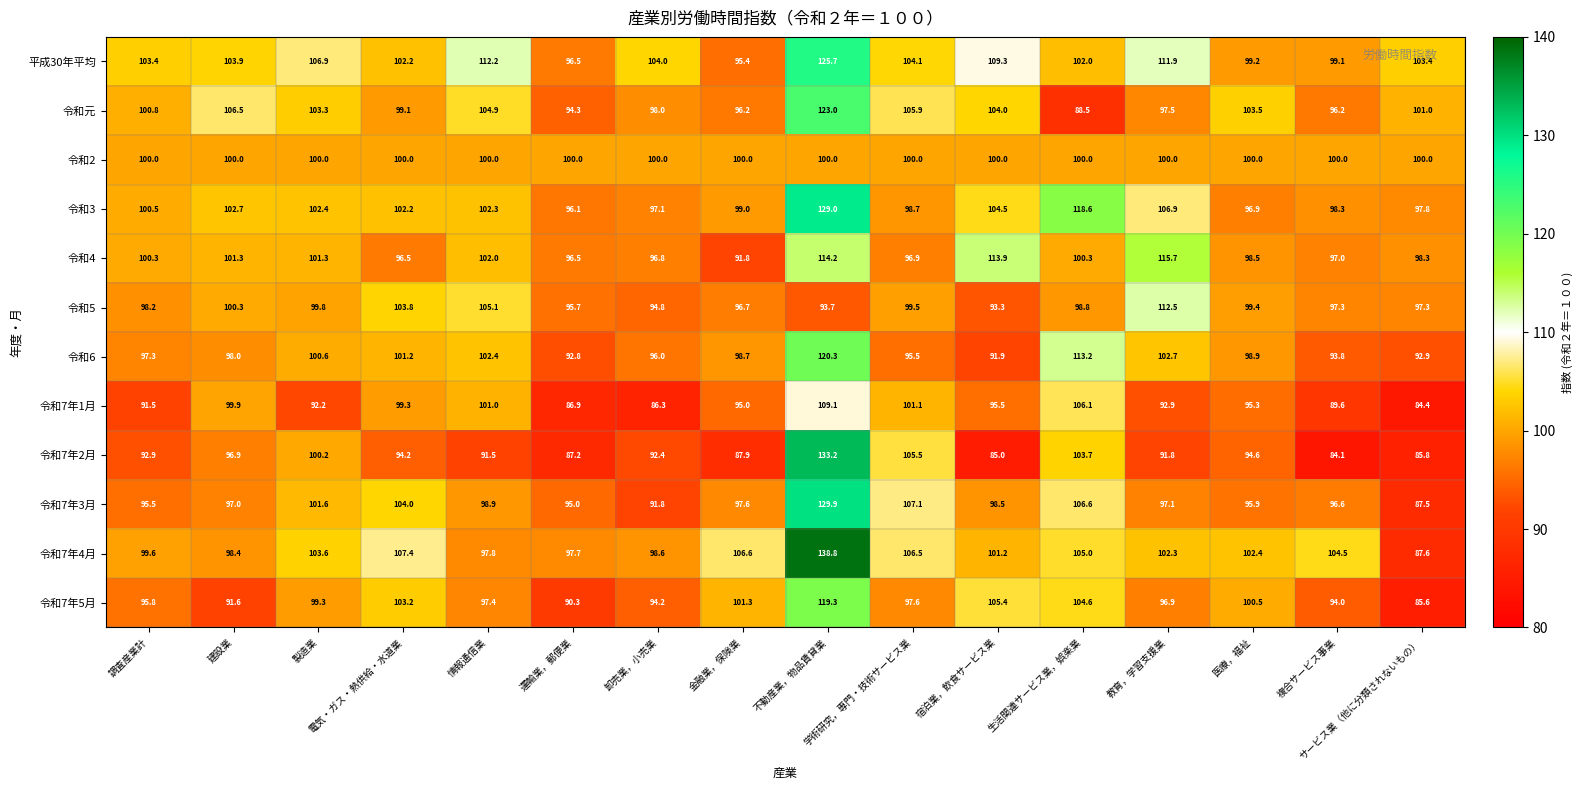

What is the sum of all 平成30年平均 values?

1679.2